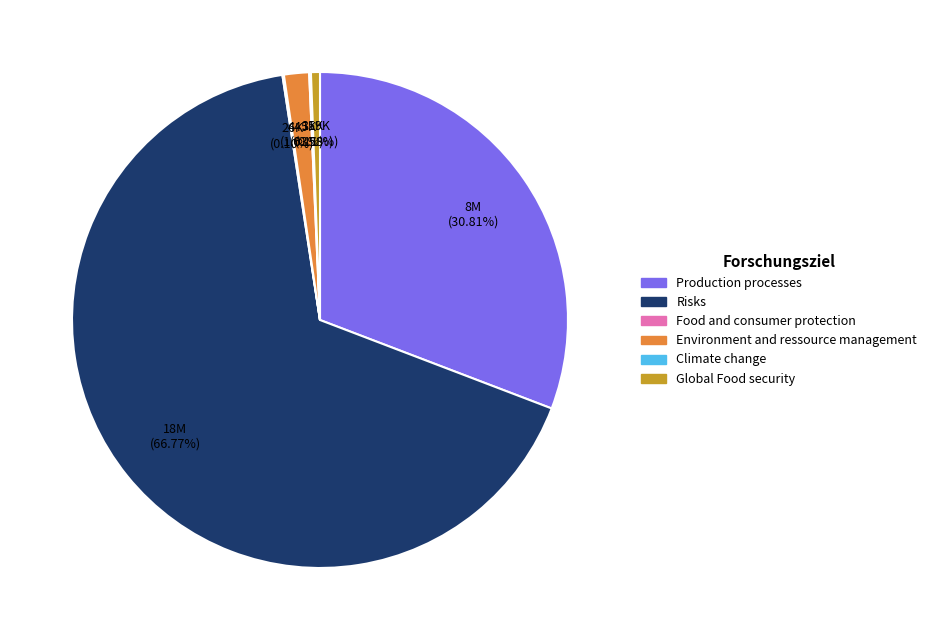

Is there a majority slice in this chart?

Yes